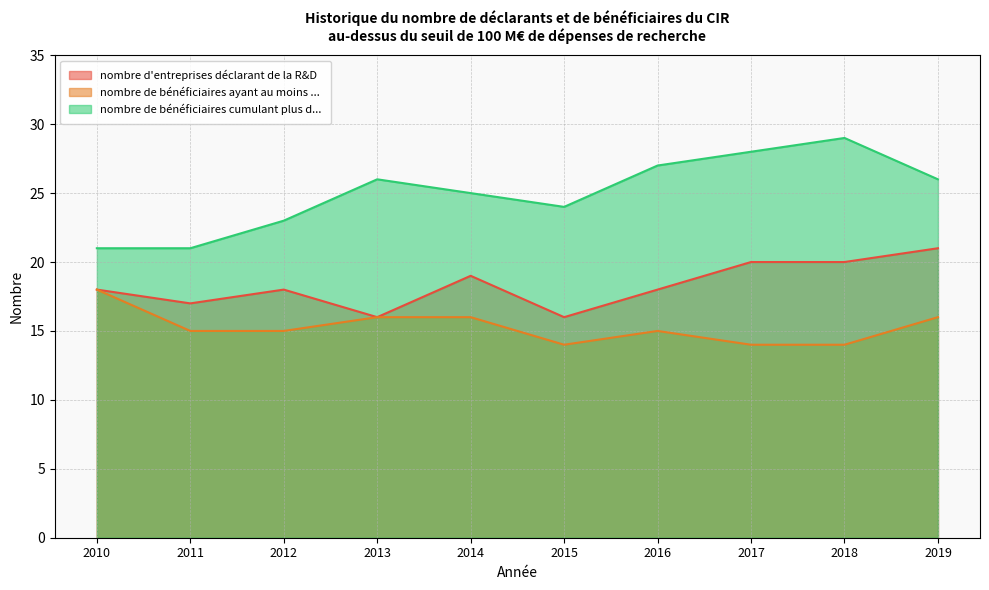

What is the sum of all nombre de bénéficiaires cumulant plus d... values?

250